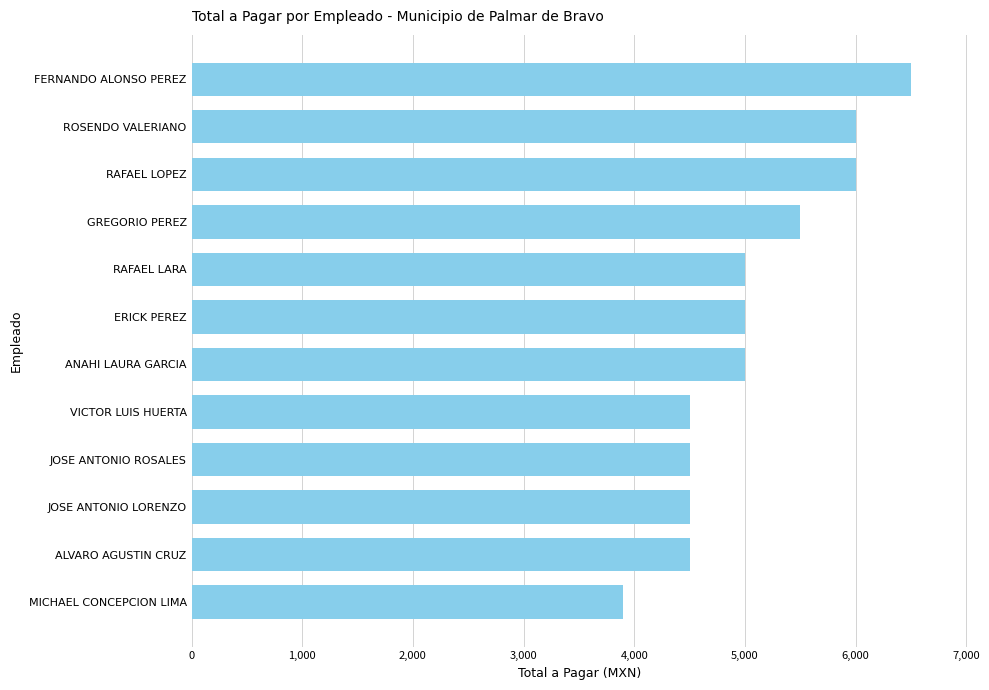

Reading bottom to top, what are all the values shown in this chart?

3900	4500	4500	4500	4500	5000	5000	5000	5500	6000	6000	6500